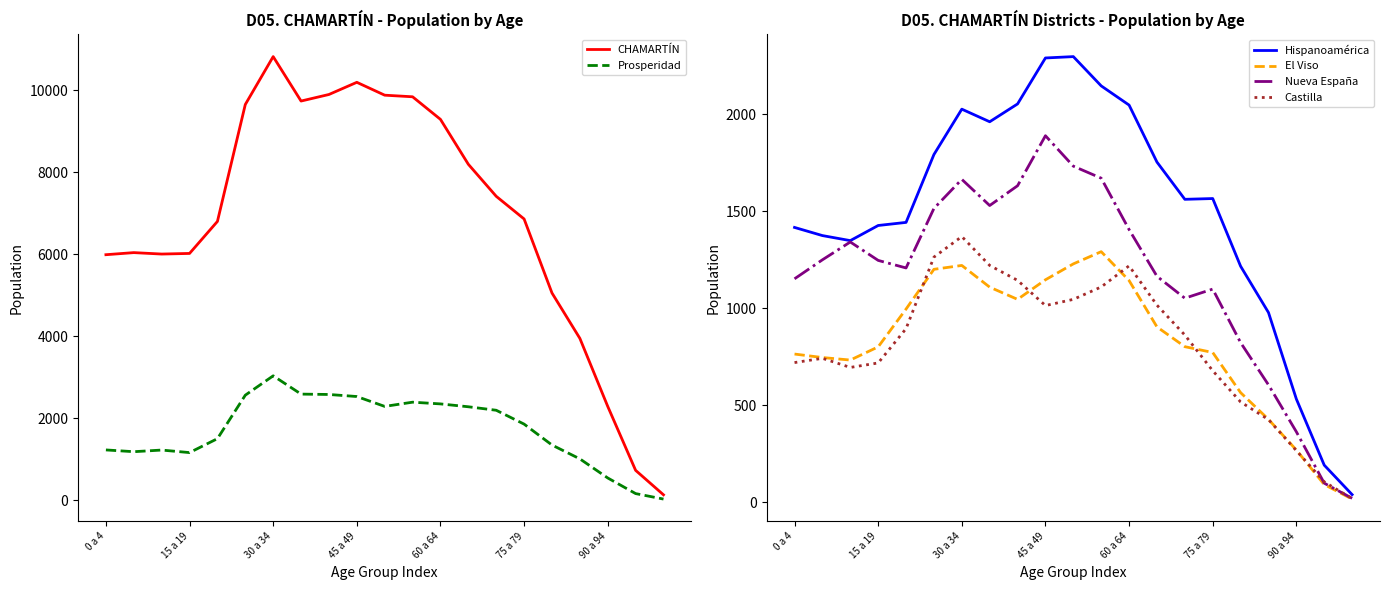

Which category has the highest value in the CHAMARTÍN series?

30 a 34